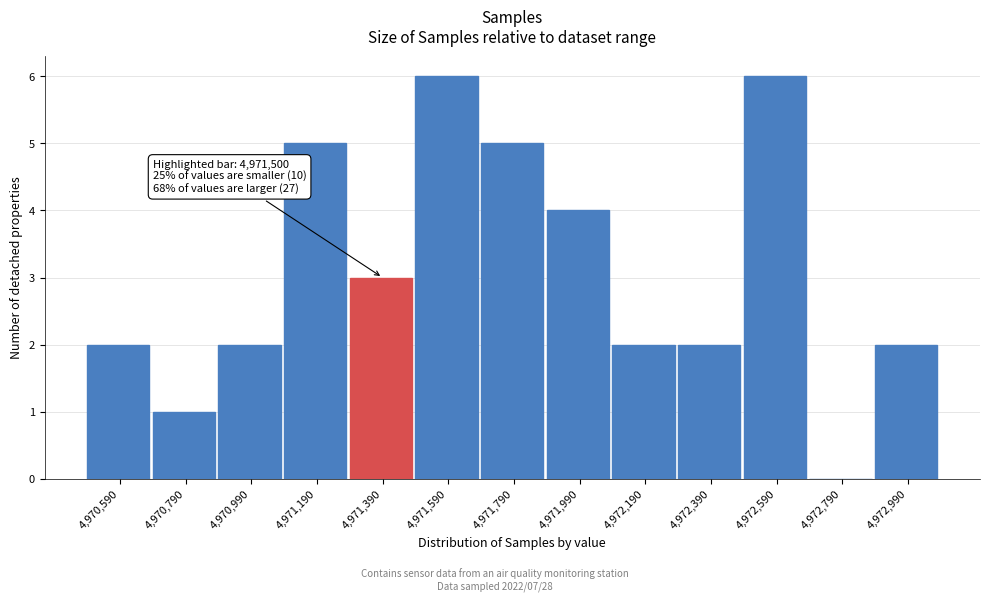

Reading left to right, transcribe all the data shown in this chart.

4,970,590=2	4,970,790=1	4,970,990=2	4,971,190=5	4,971,390=3	4,971,590=6	4,971,790=5	4,971,990=4	4,972,190=2	4,972,390=2	4,972,590=6	4,972,790=0	4,972,990=2